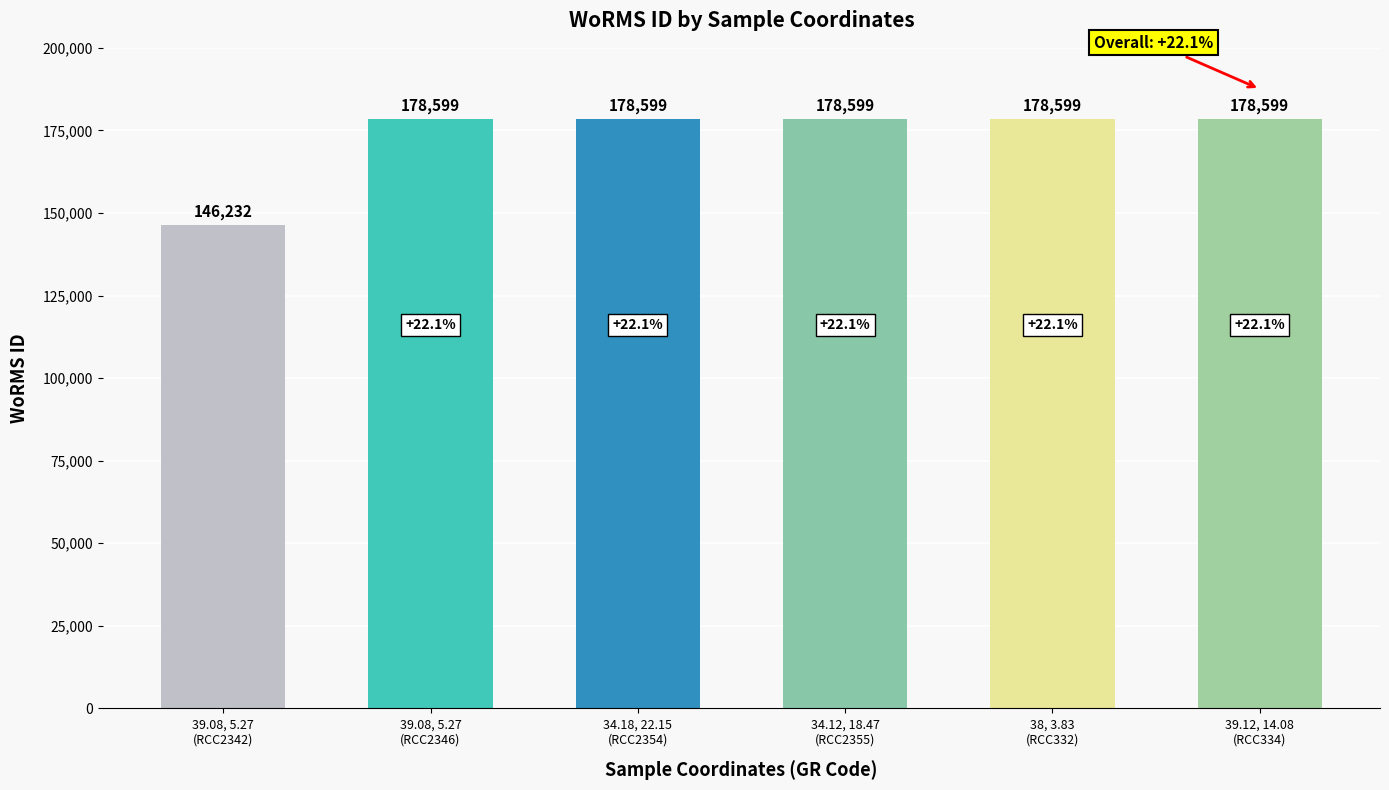

What is the value of the 2nd bar from the left?

178599